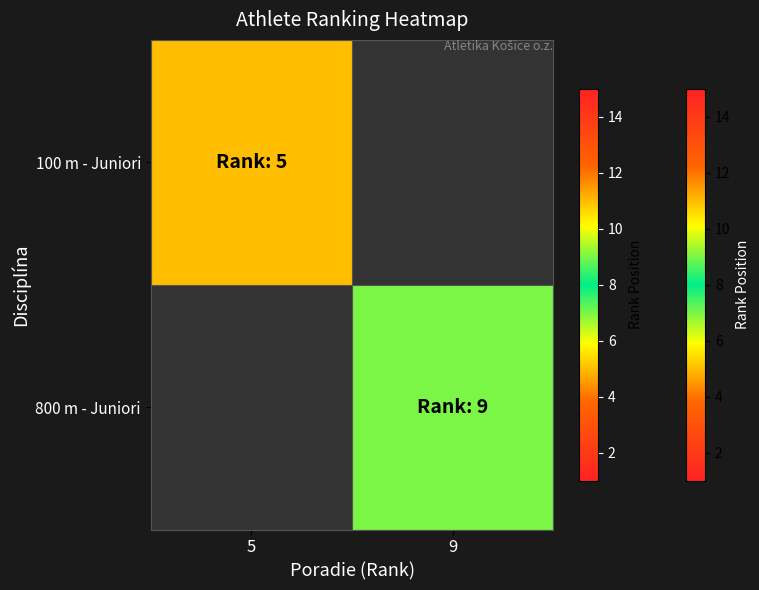

At how many categories does at least one series exceed 7?

1